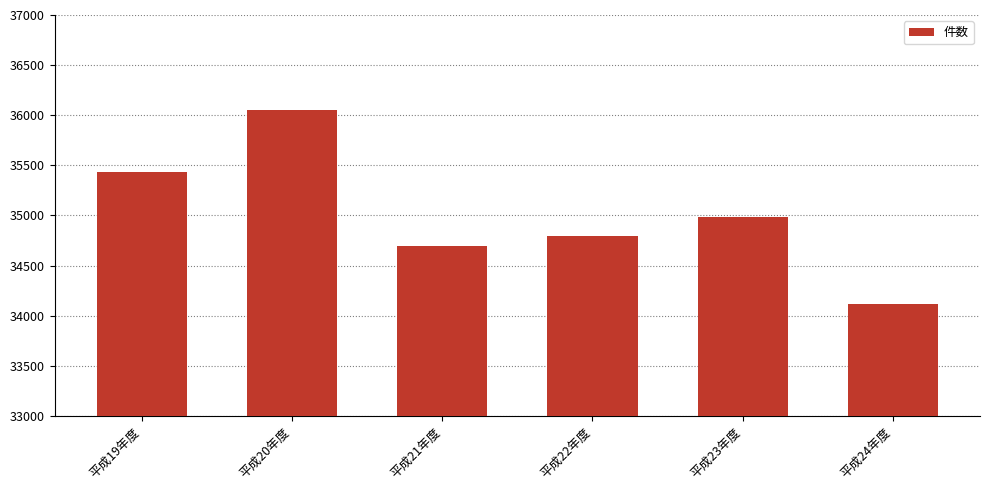

Reading left to right, extract all data points from this chart.

平成19年度=35432	平成20年度=36052	平成21年度=34696	平成22年度=34793	平成23年度=34981	平成24年度=34118